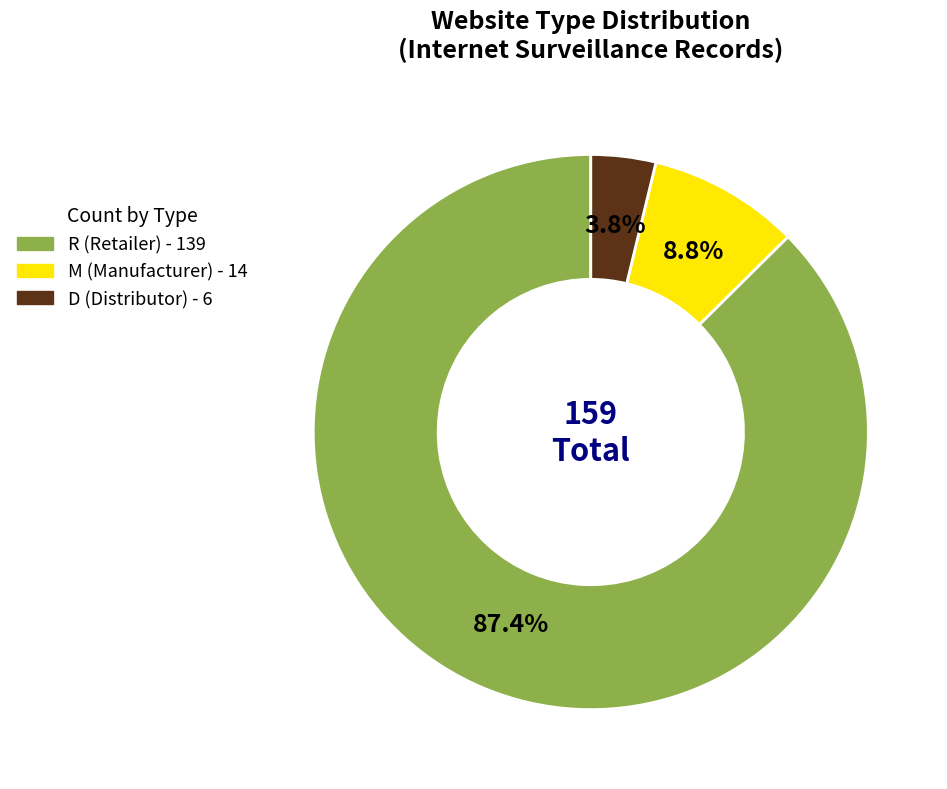

Which has a higher value, M or D?

M